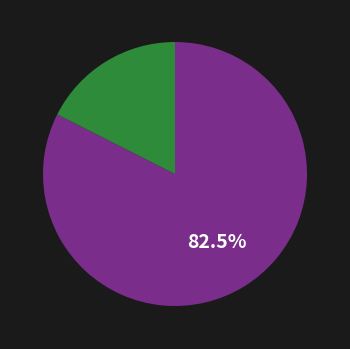

To the nearest percent, what is the average slice percentage?

50%